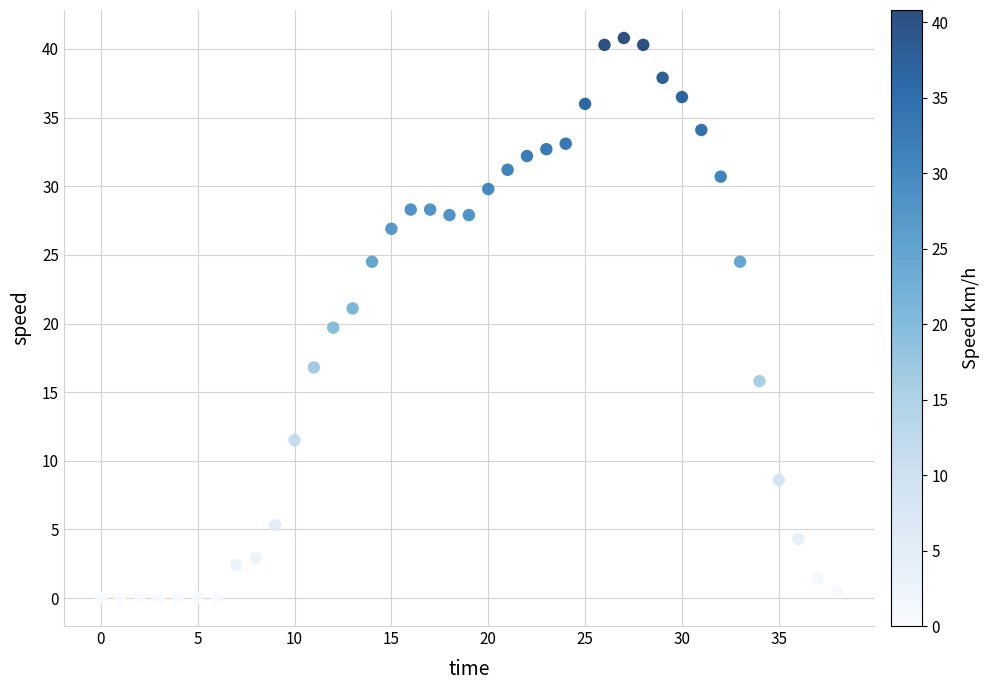

What is the range of Y values (max minus min)?

40.8